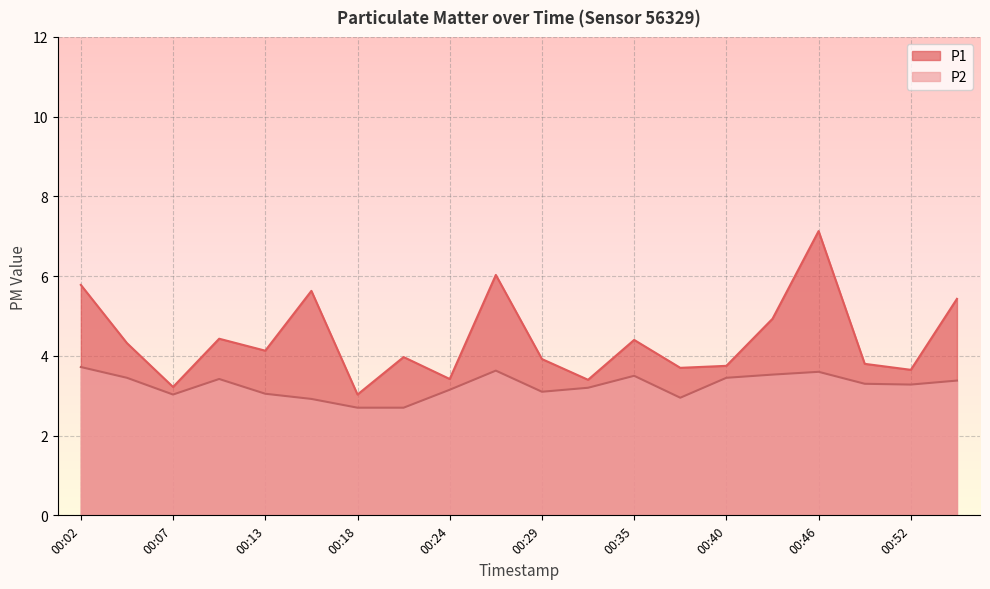

List the series in order of their overall mean, lowest first.

P2, P1